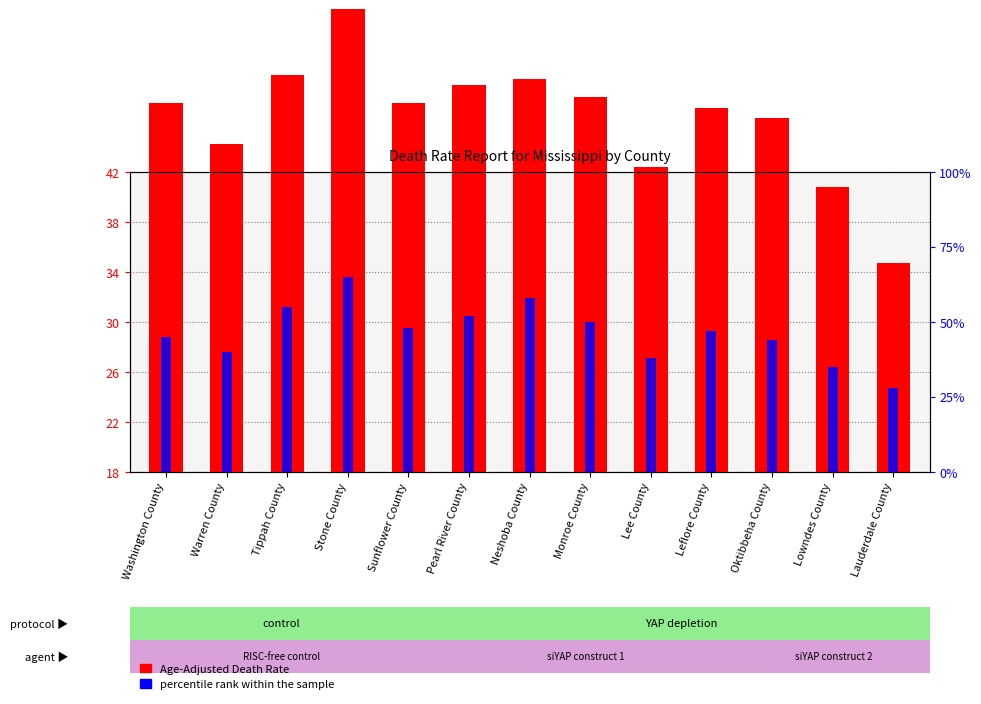

Which series changed the most between Stone County and Lee County?

percentile rank within the sample